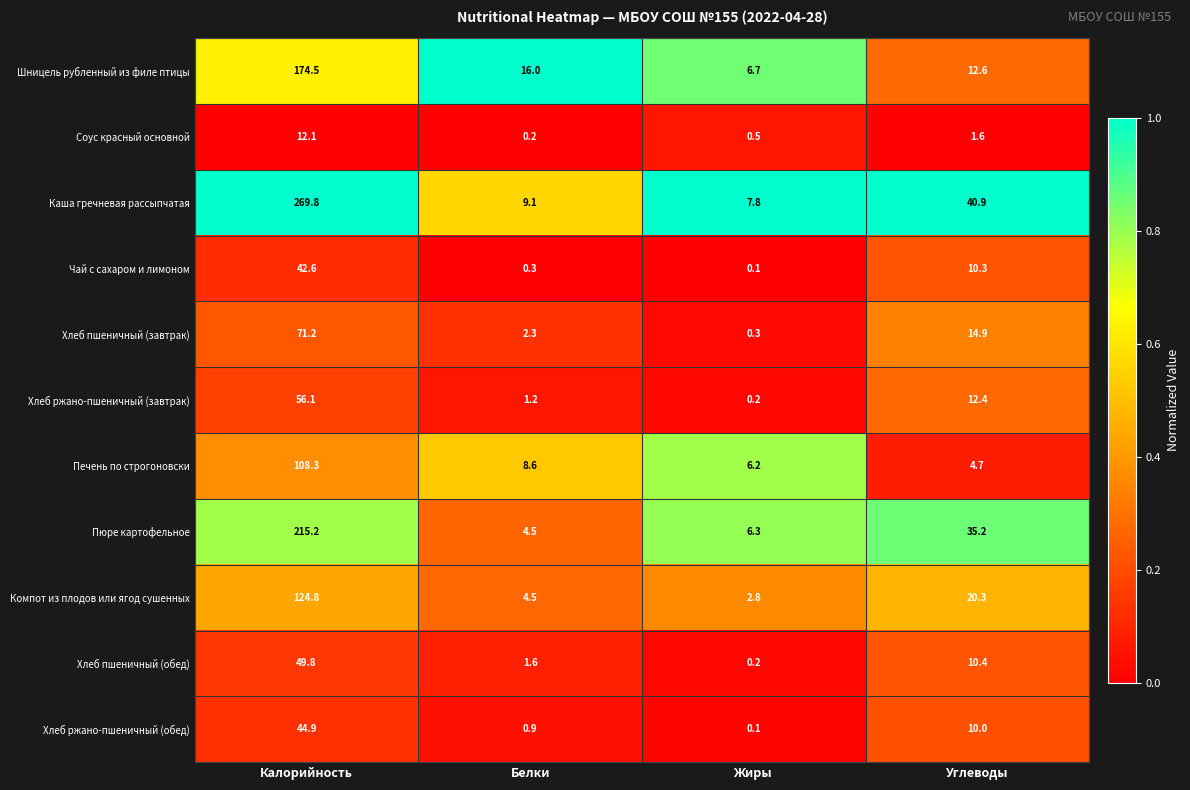

At which category does the chart reach its peak across all series?

Калорийность